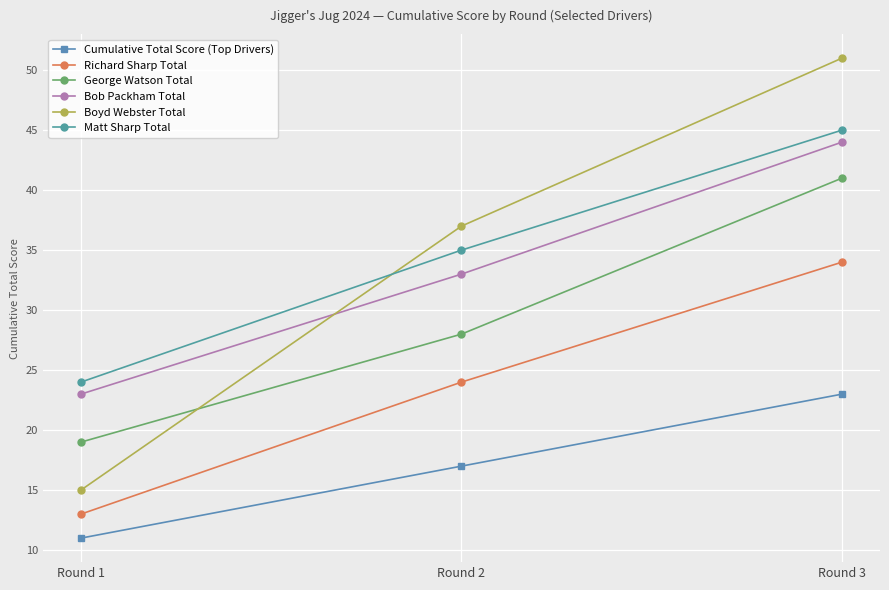

True or false: Cumulative Total Score (Top Drivers) has a value of 23 at Round 3.

True